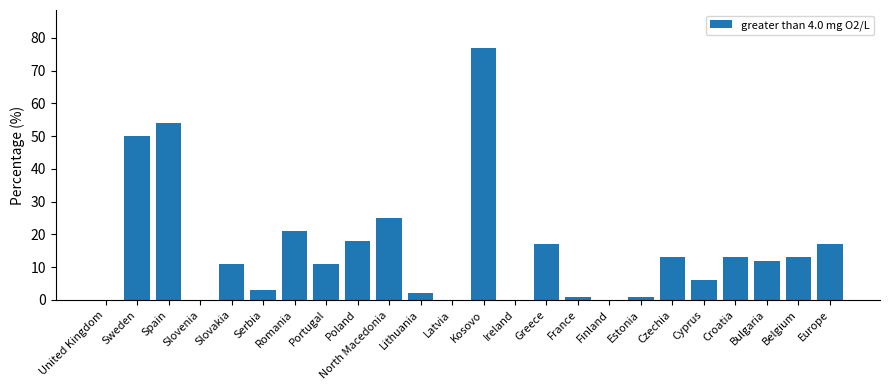

What is the greatest value displayed?

77